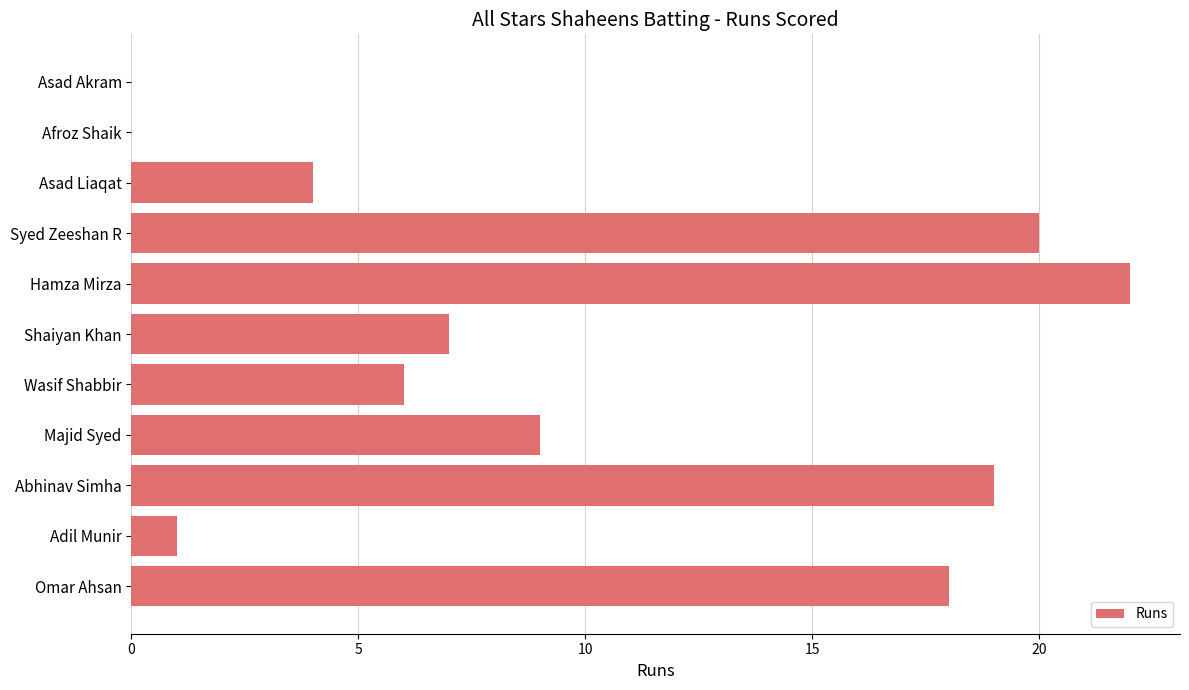

Are the bars horizontal?

Yes